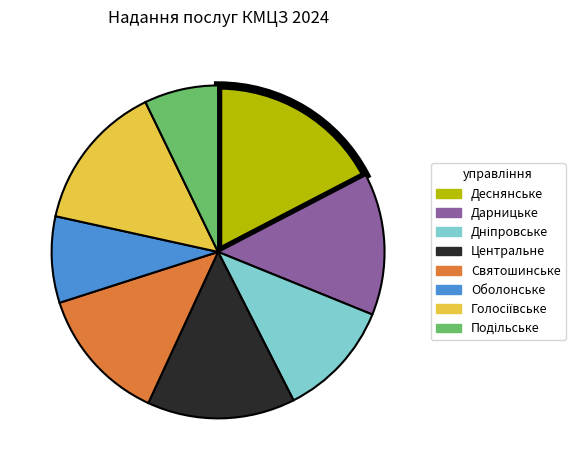

The Дарницьке slice represents 26% of the pie. True or false?

False